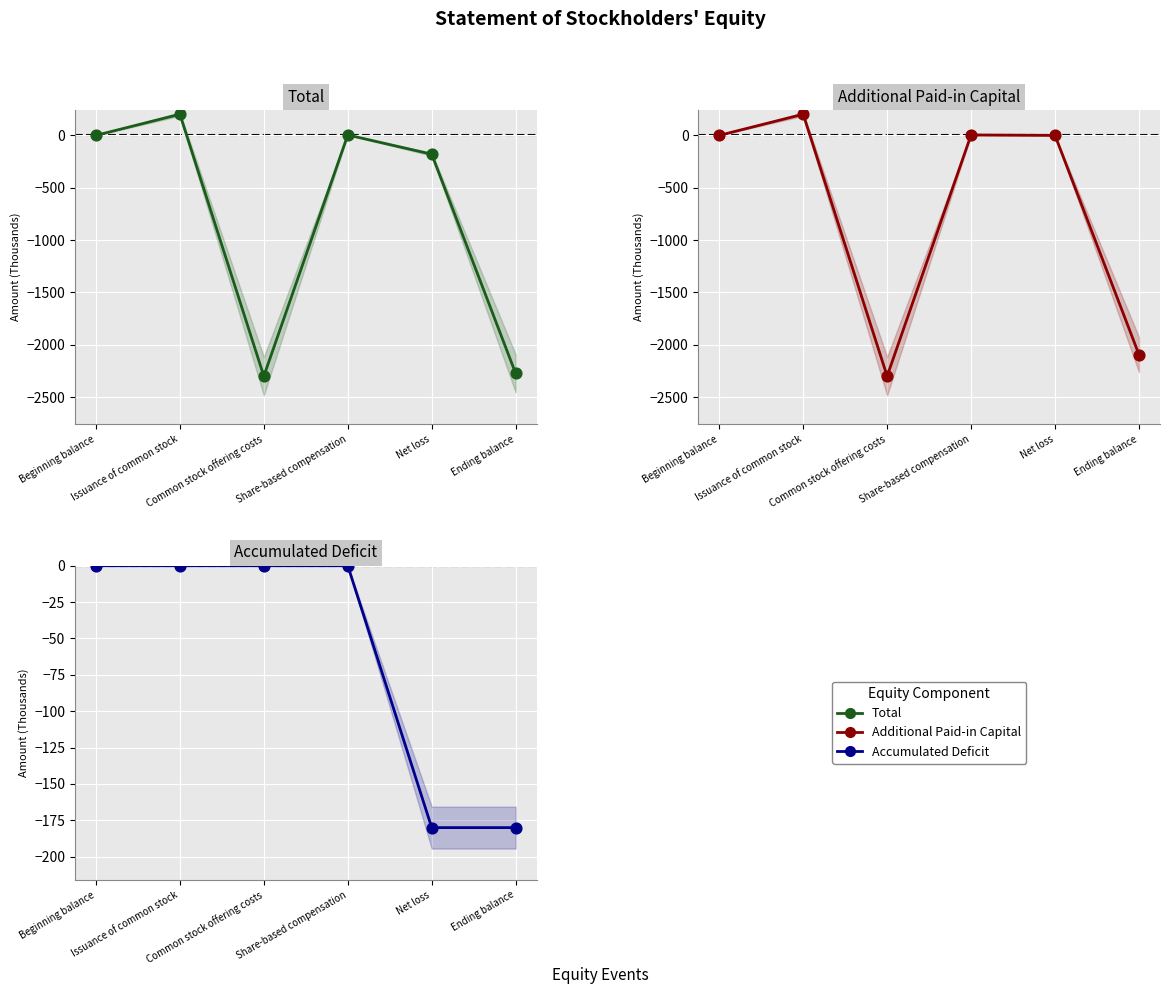

What is the total value across all series at Net loss?

-360